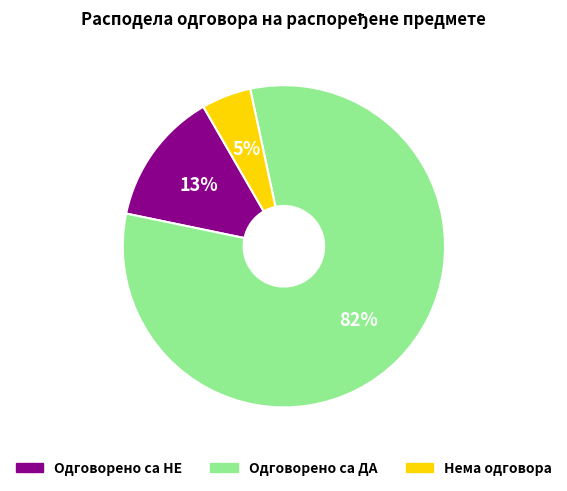

What percentage is the Одговорено са ДА slice, to the nearest percent?

82%